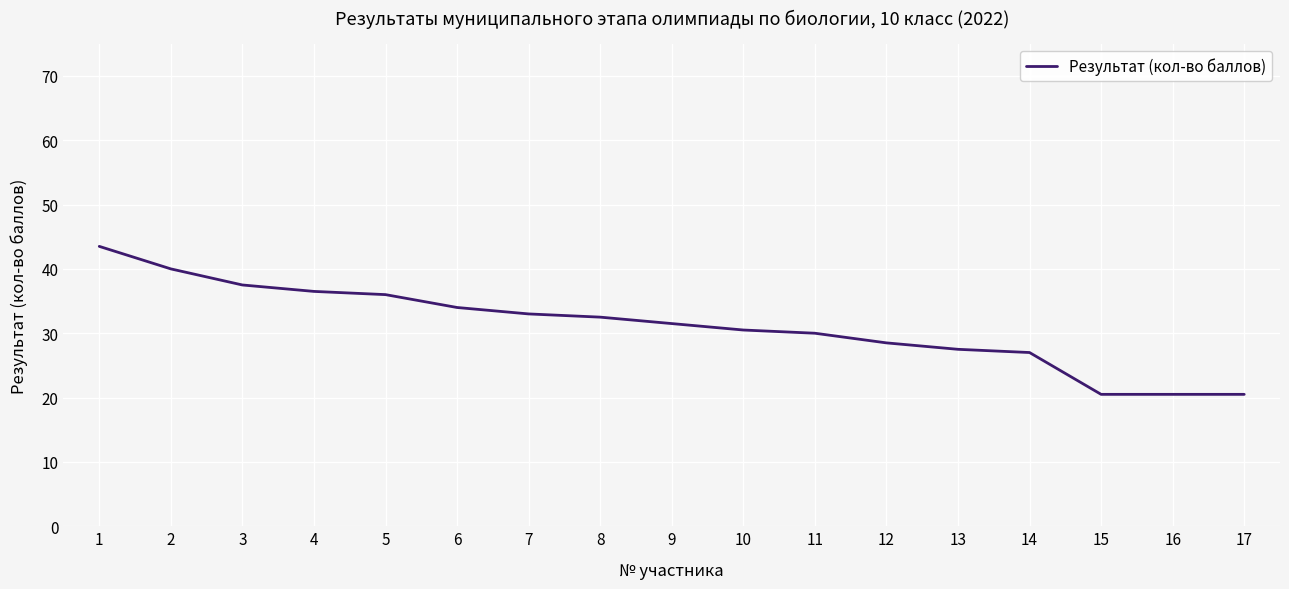

What is the change in value from 3 to 14?

-10.5